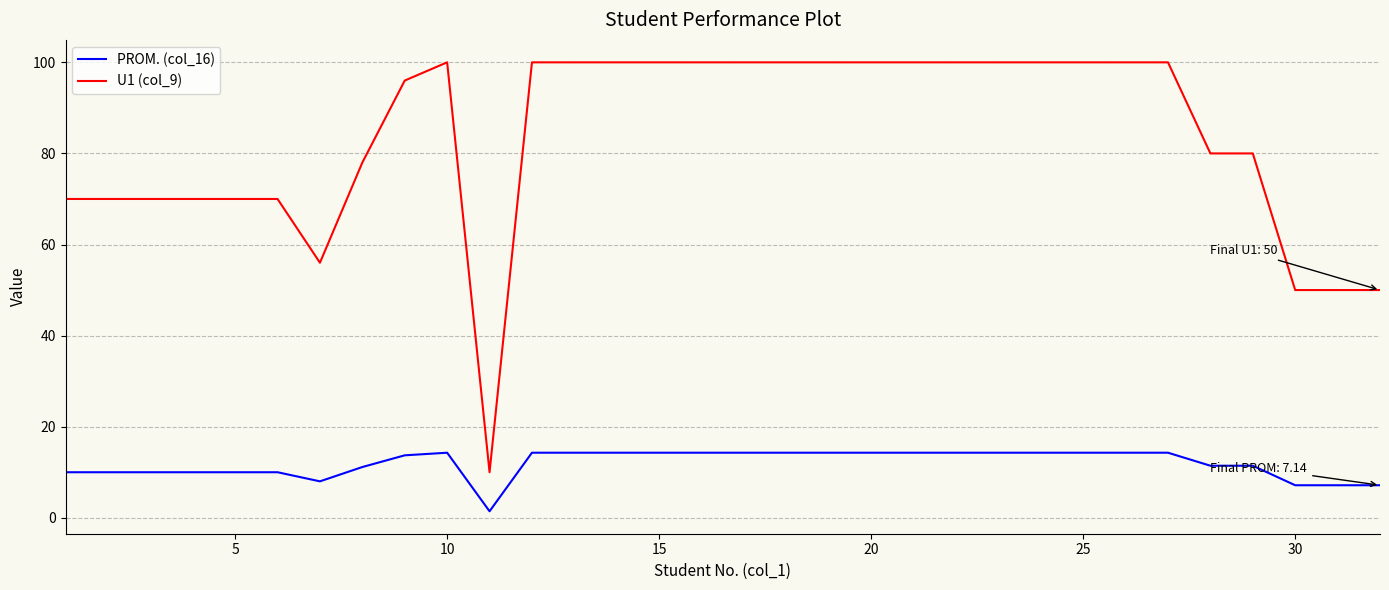

Which series has the largest range (max minus min)?

U1 (col_9)